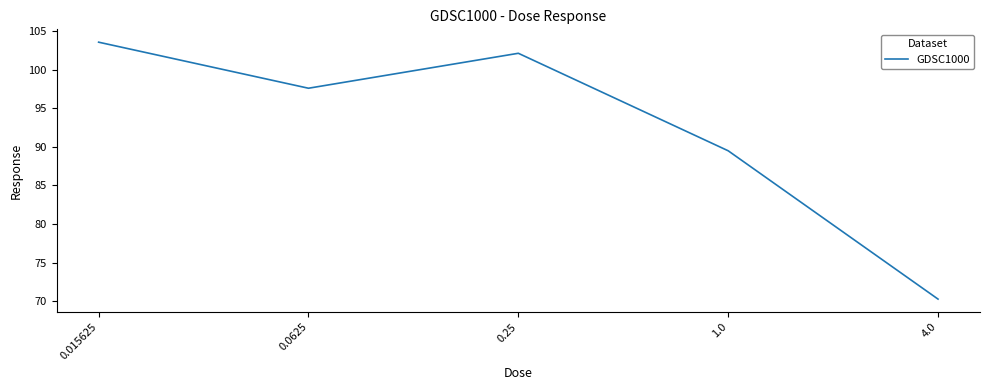

The chart shows a value of 89.5 at 1.0. True or false?

True